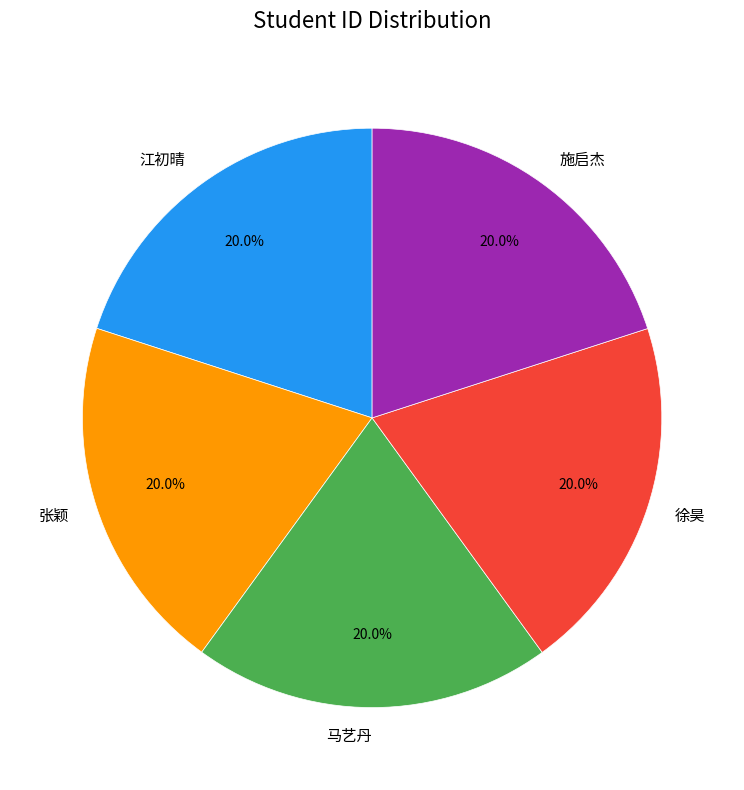

Do 施启杰 and 江初晴 together represent more than half of the pie?

No